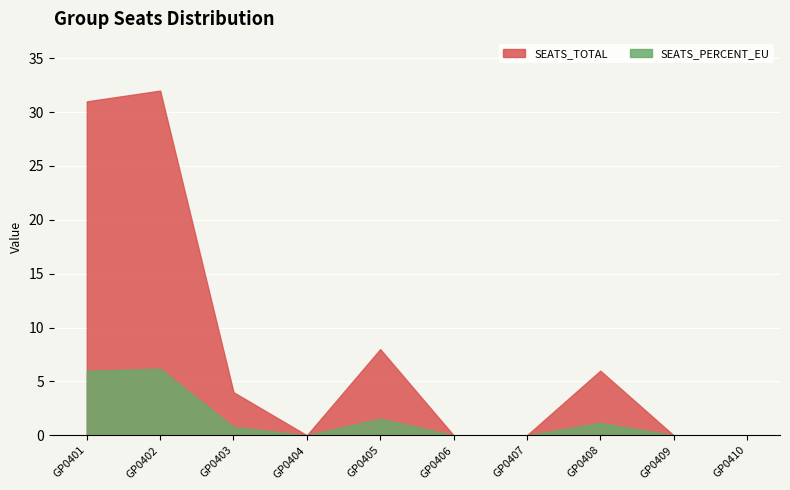

What is the sum of the SEATS_PERCENT_EU values at GP0403 and GP0401?

6.8